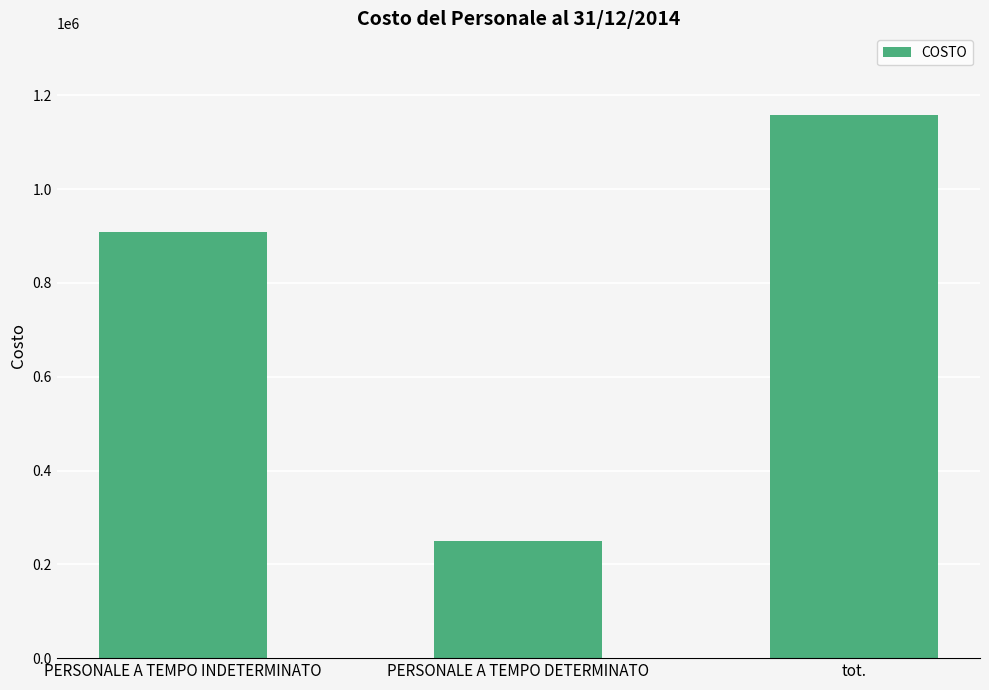

Rank the categories by value from lowest to highest.

PERSONALE A TEMPO DETERMINATO, PERSONALE A TEMPO INDETERMINATO, tot.